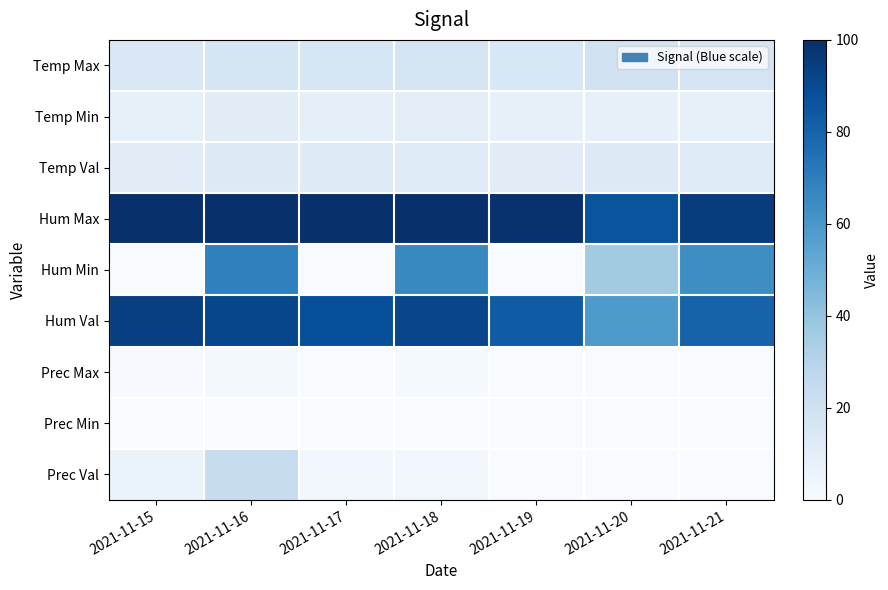

Which series has the largest range (max minus min)?

Hum Min